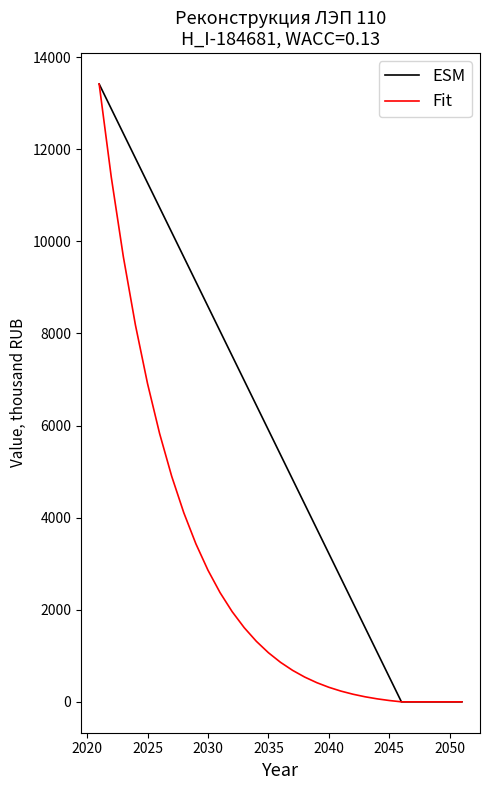

What is the maximum value shown in the chart?

13417.9